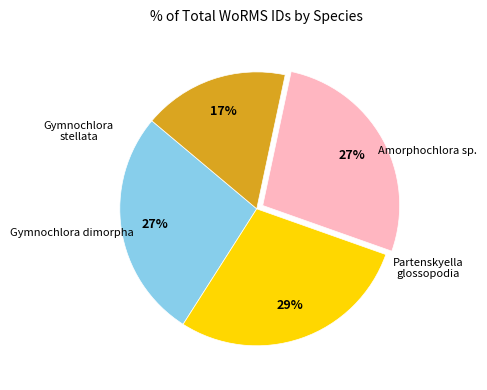

To the nearest percent, what is the average slice percentage?

25%